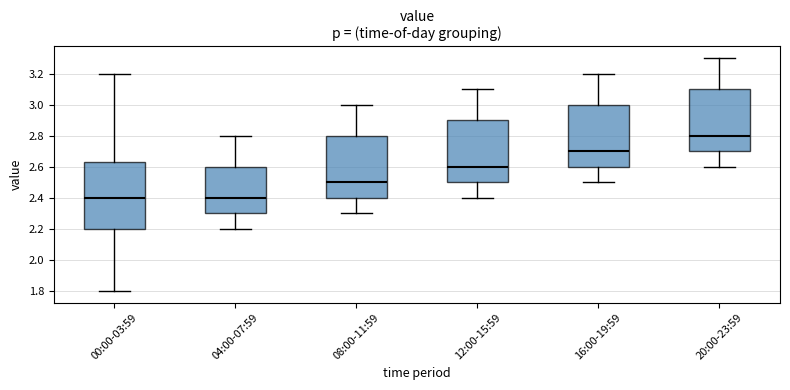

Reading left to right, transcribe this box plot: for each box, give where its median line is, the range the box spans, and where its two whiskers end, as read against the y-axis. The values are not printed on the chart, so give them approximately, as read against the axis.

00:00-03:59: median 2.40, box 2.20 to 2.64, whiskers 1.80 to 3.20
04:00-07:59: median 2.40, box 2.30 to 2.60, whiskers 2.20 to 2.80
08:00-11:59: median 2.50, box 2.40 to 2.80, whiskers 2.30 to 3.00
12:00-15:59: median 2.60, box 2.50 to 2.90, whiskers 2.40 to 3.10
16:00-19:59: median 2.70, box 2.60 to 3.00, whiskers 2.50 to 3.20
20:00-23:59: median 2.80, box 2.70 to 3.10, whiskers 2.60 to 3.30